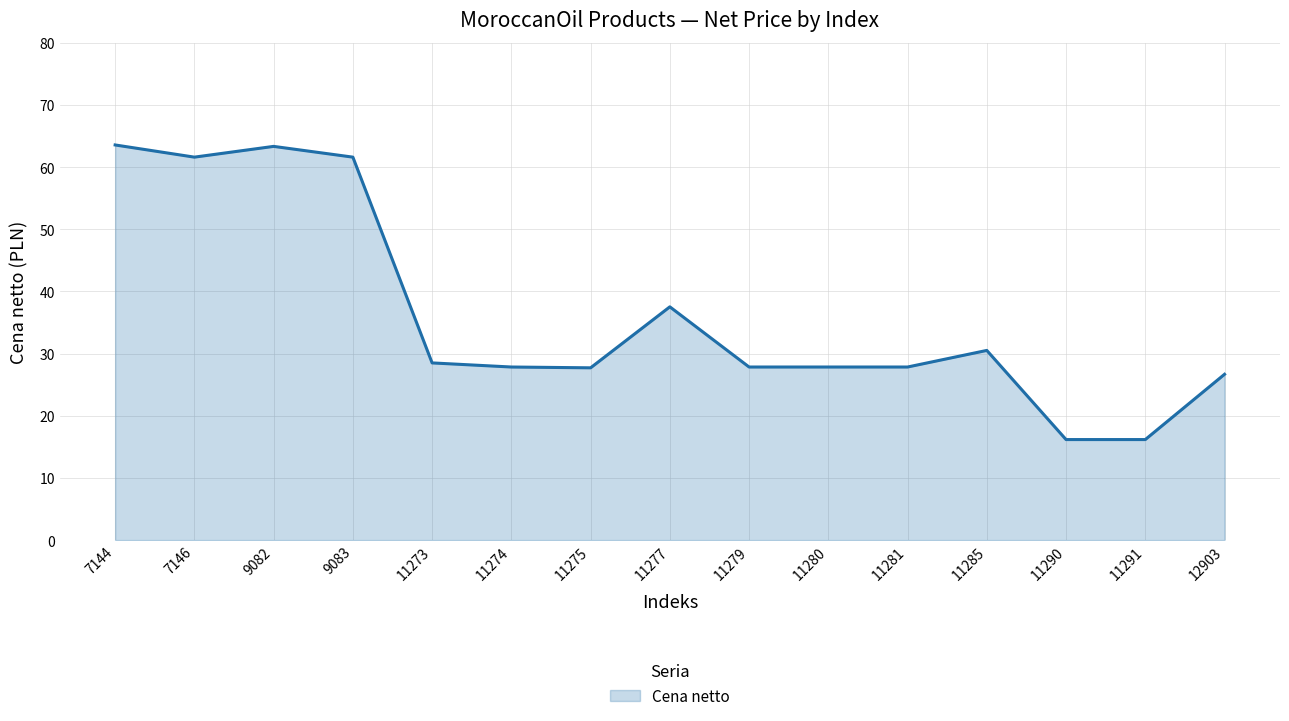

Where is the first local minimum?

7146